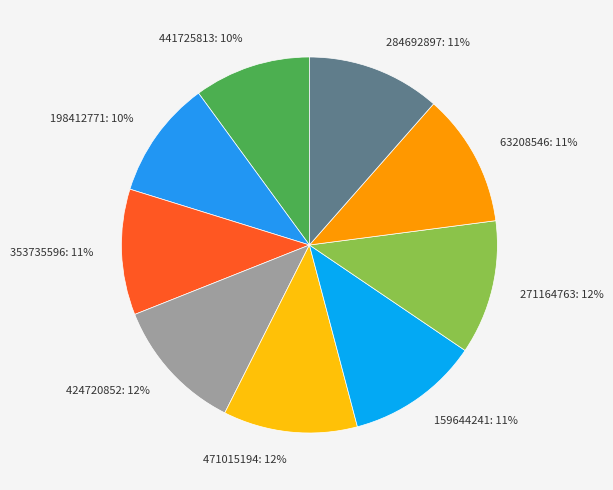

The 471015194 slice represents 12% of the pie. True or false?

True